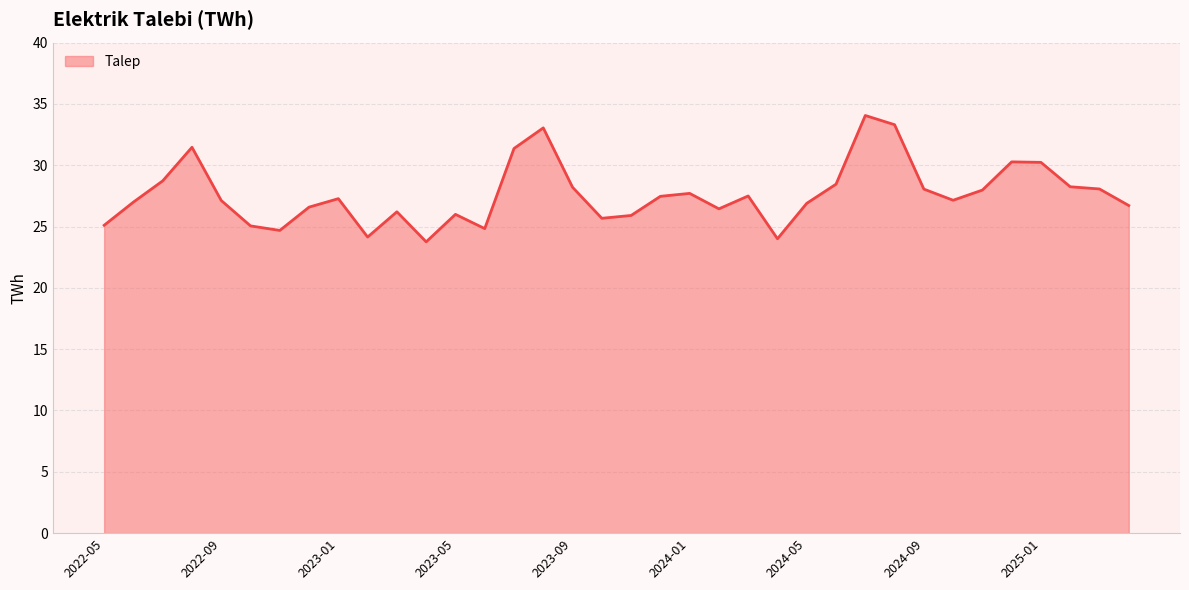

What is the smallest value displayed?

23.8